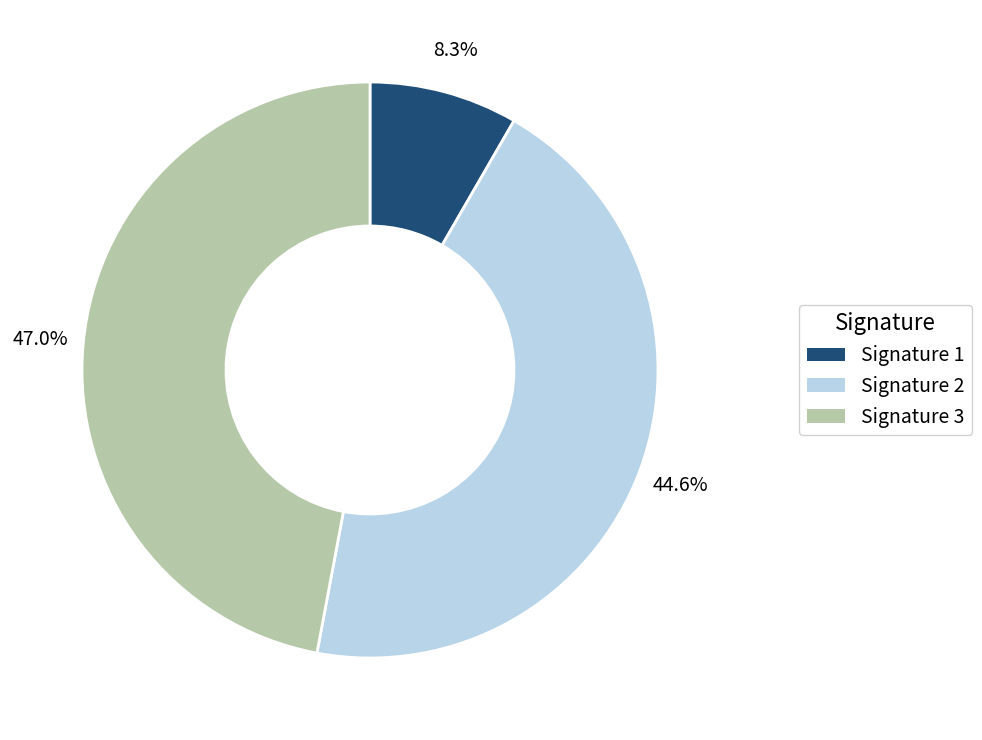

Approximately how many times larger is the value at Signature 2 compared to Signature 1?

5.4